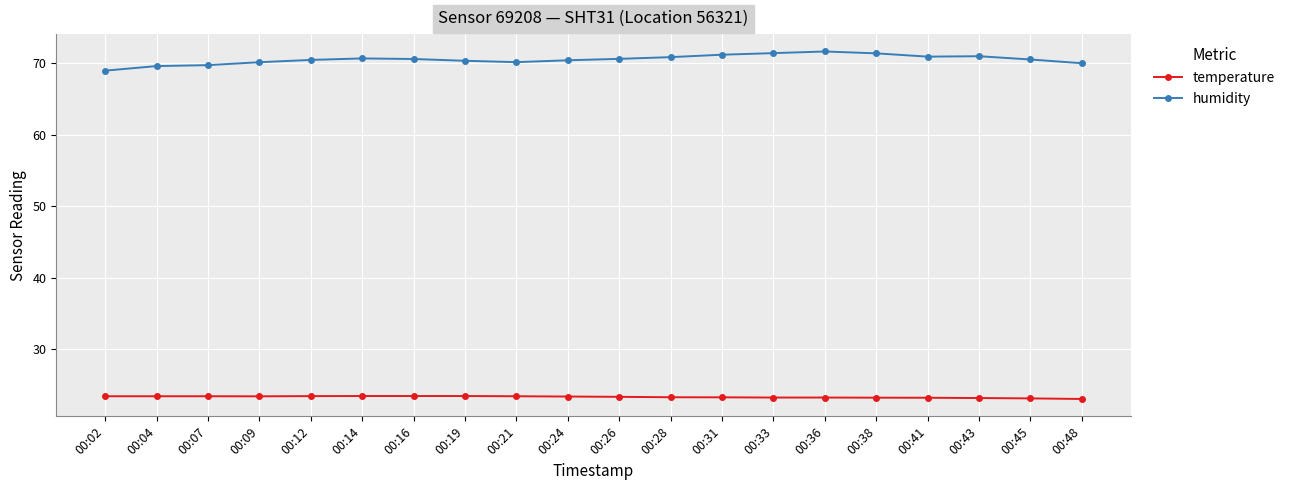

What is the difference between the highest and lowest values at 00:31?

47.9